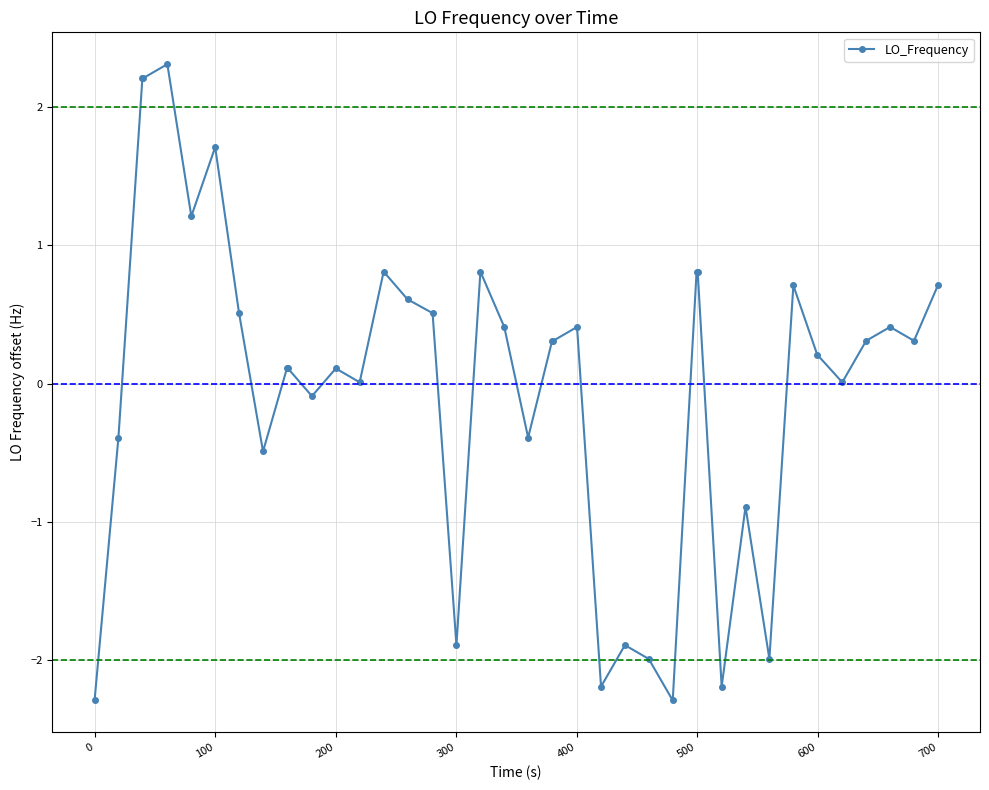

What is the difference between the maximum and minimum values?

4.6